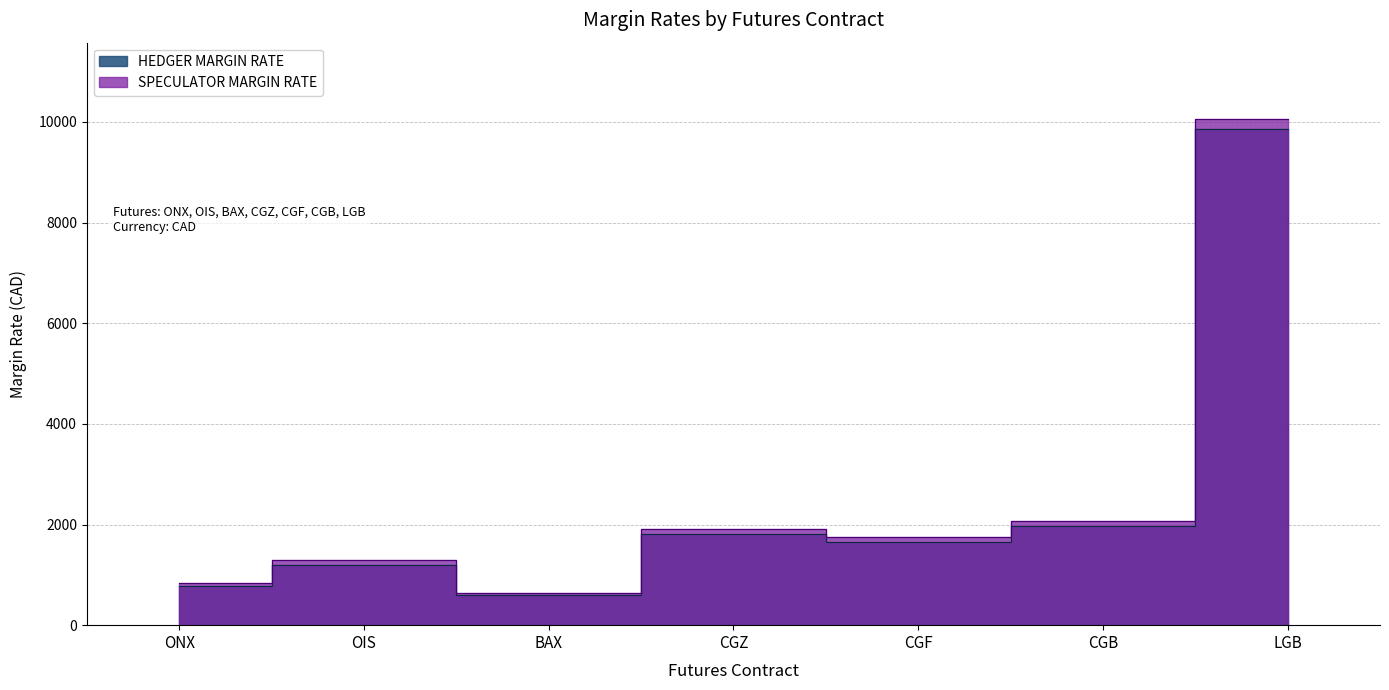

Rank the categories by SPECULATOR MARGIN RATE value from highest to lowest.

LGB, CGB, CGZ, CGF, OIS, ONX, BAX